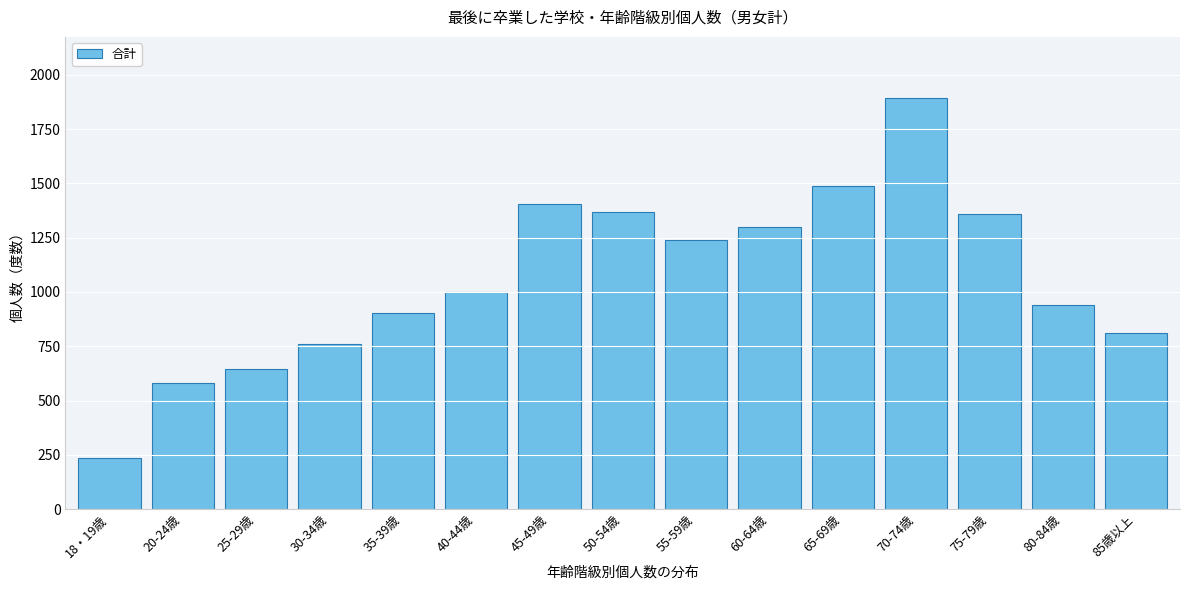

Reading left to right, what are all the values shown in this chart?

234	582	646	761	904	1002	1403	1368	1239	1300	1486	1891	1358	942	813